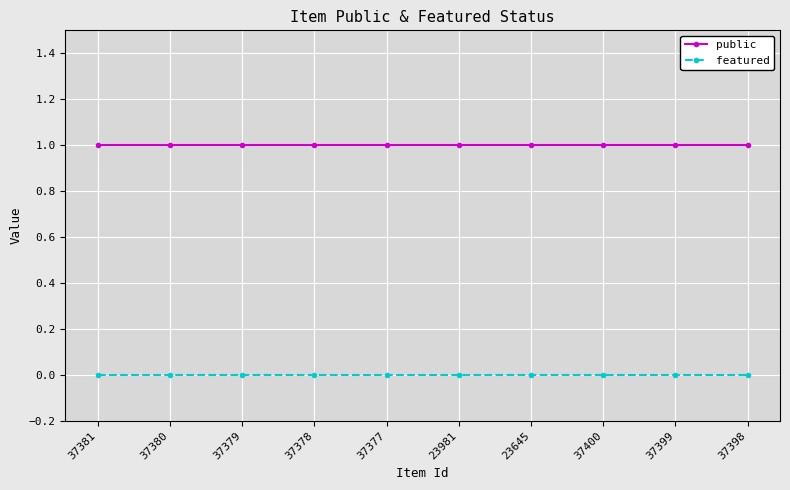

True or false: public and featured cross at least once.

False